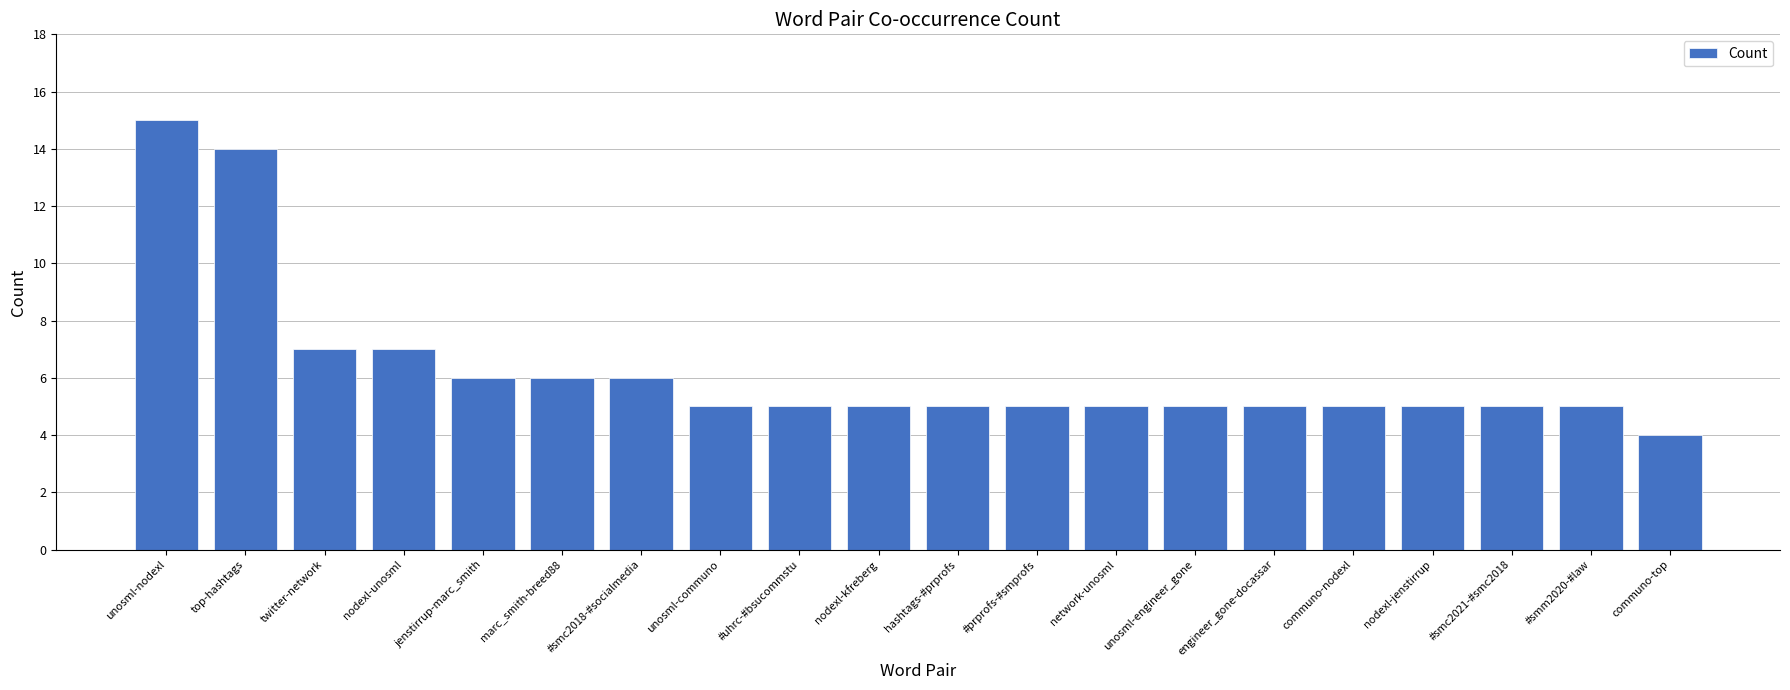

What is the change in value from unosml-nodexl to unosml-communo?

-10